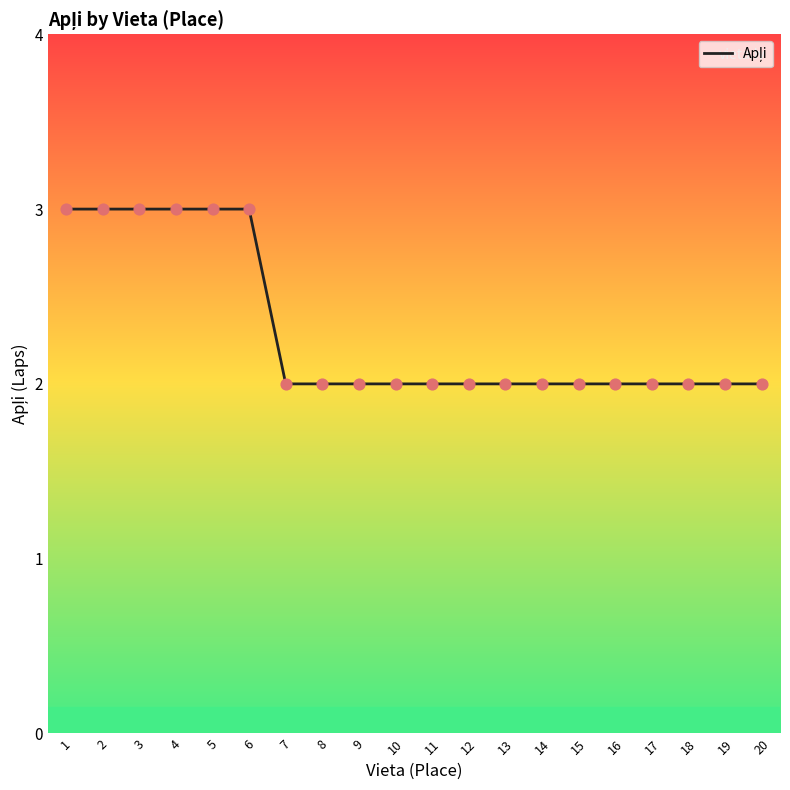

What is the ratio of the value at 16 to the value at 9?

1.0